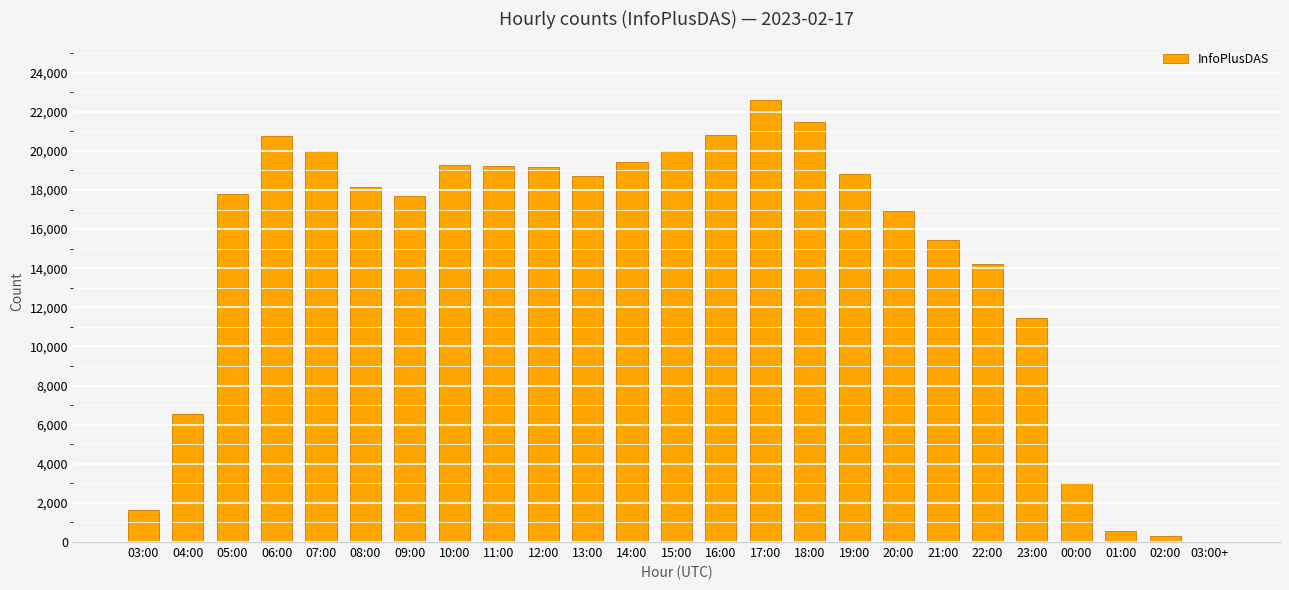

Are the bars grouped side by side (vs. stacked)?

No